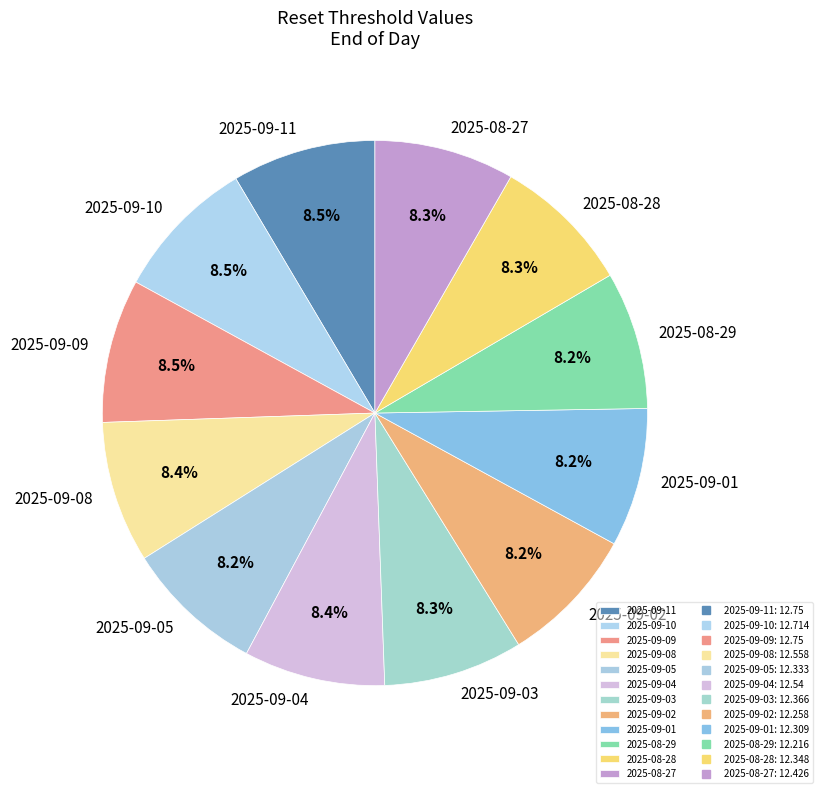

What percentage is the 2025-09-04 slice, to the nearest percent?

8%